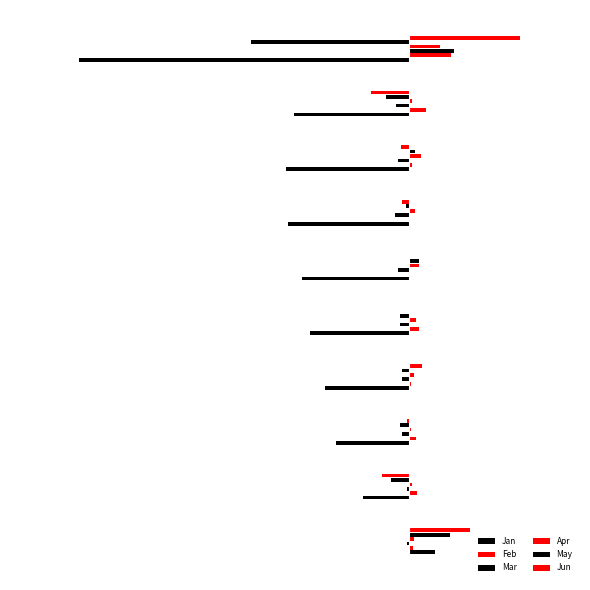

What is the maximum value shown in the chart?

0.1